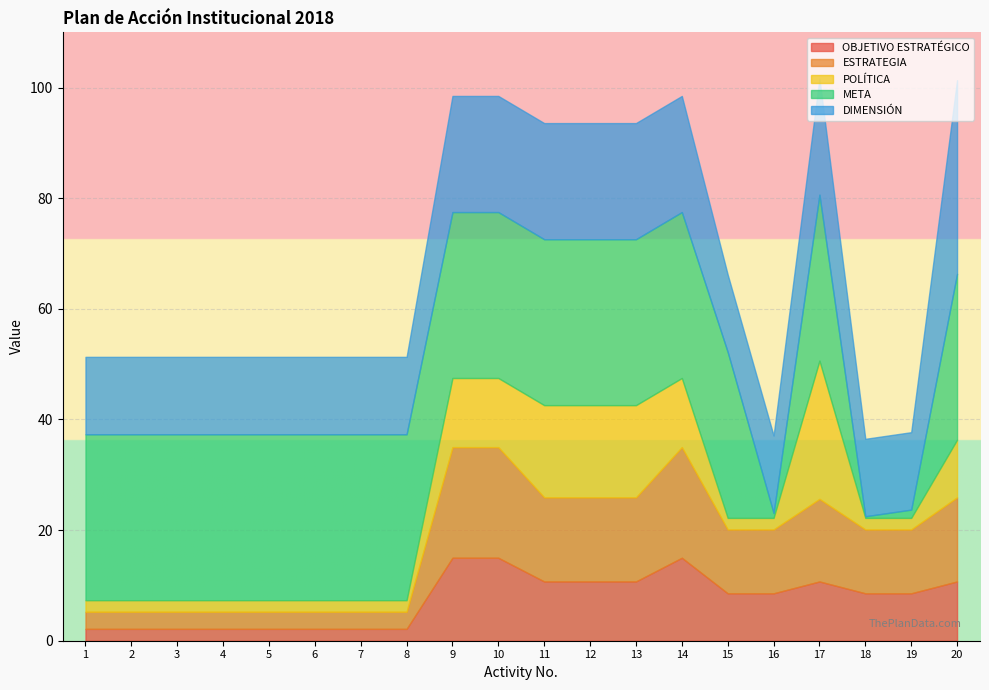

How many interior local peaks does the META series have?

1